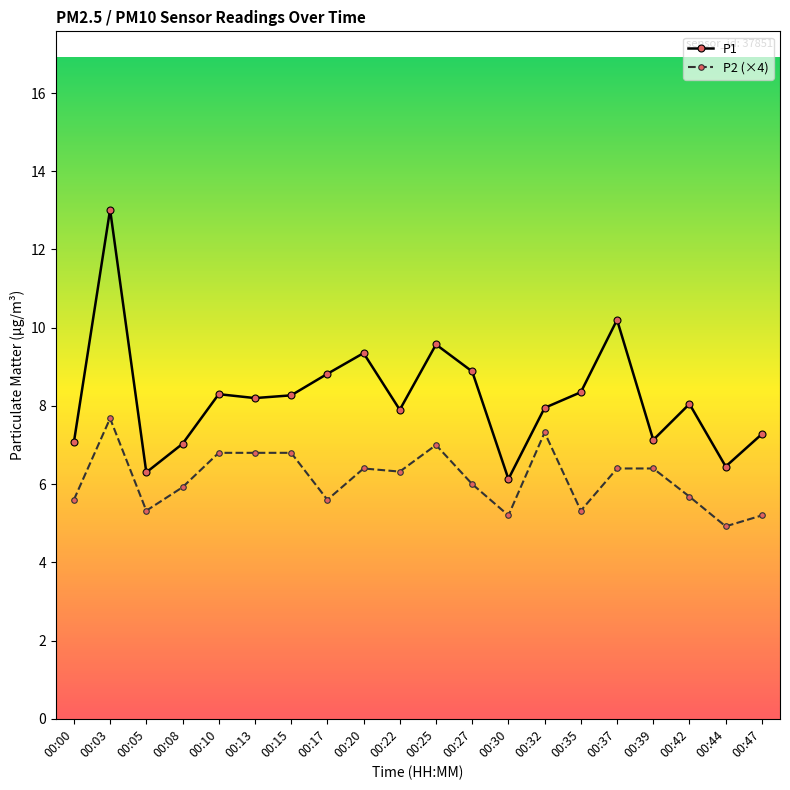

At which category does P1 reach its first local valley?

00:05